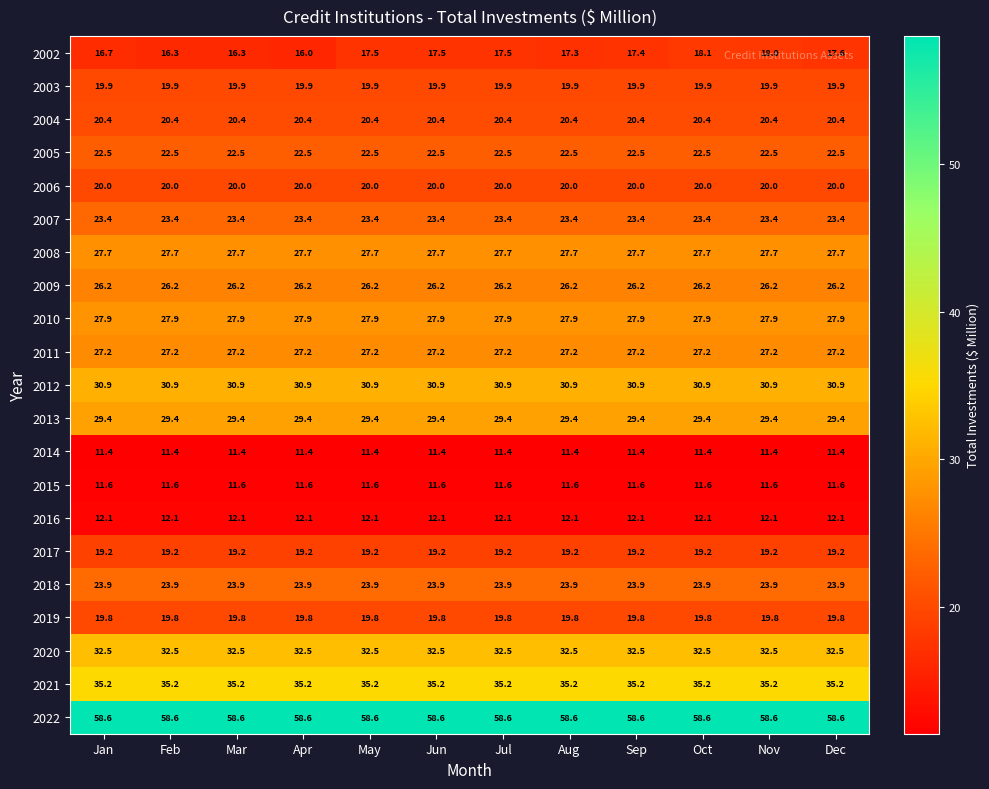

What is the total value across all series at Dec?

517.4